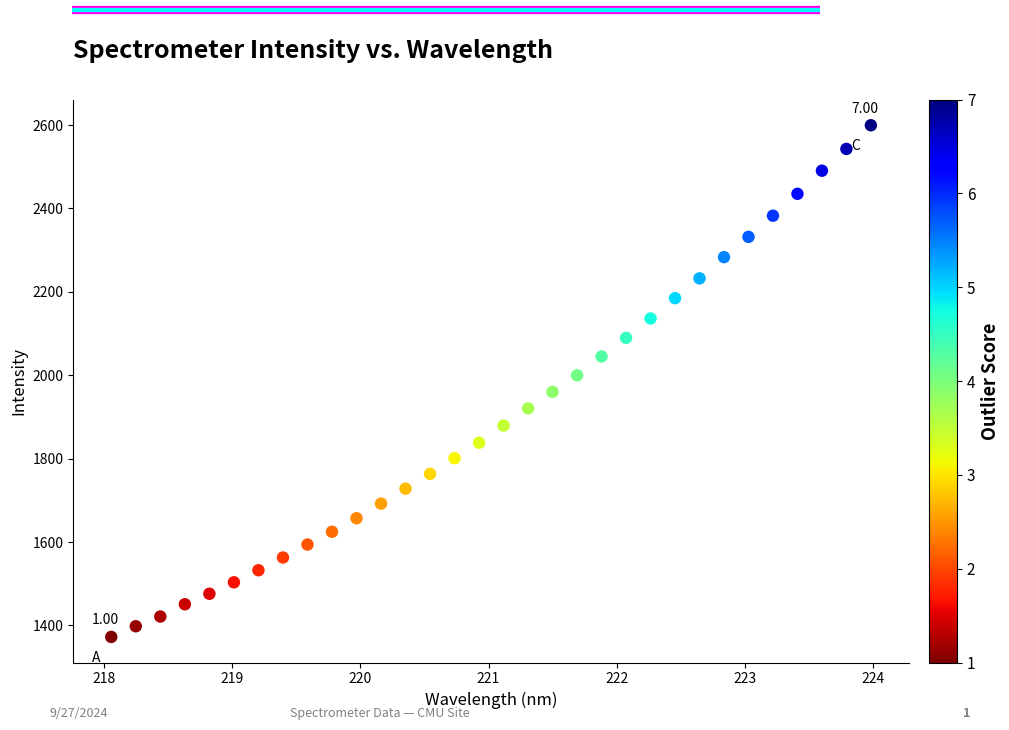

What is the range of X values (max minus min)?

5.9